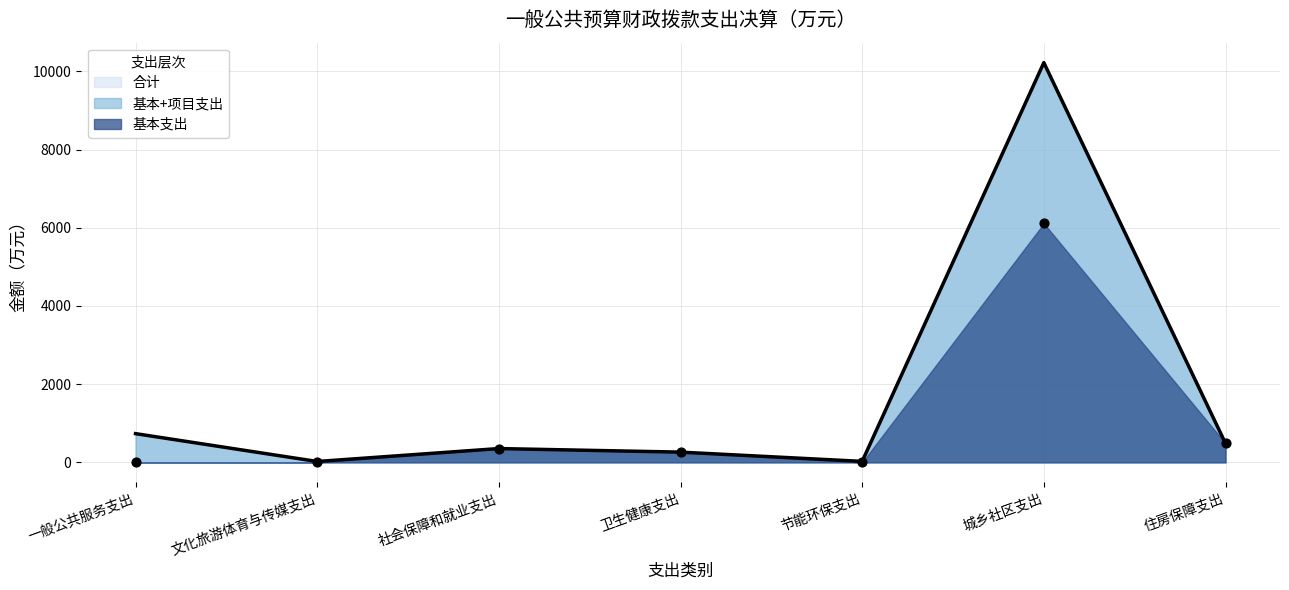

What is the change in value from 城乡社区支出 to 住房保障支出?

-9737.7